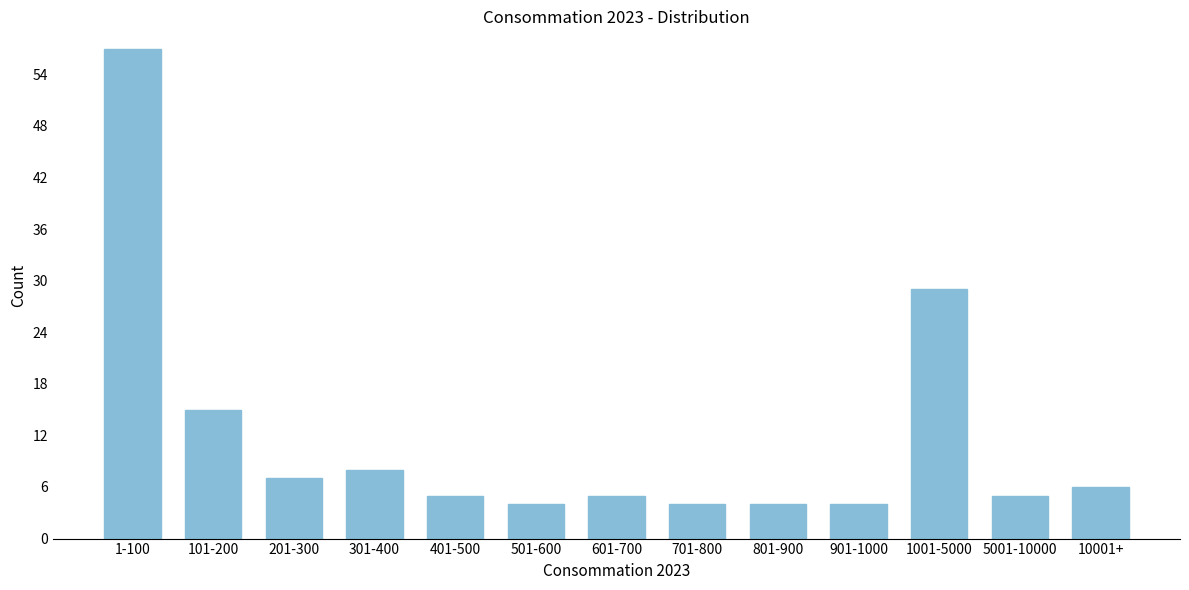

Reading left to right, transcribe all the data shown in this chart.

57	15	7	8	5	4	5	4	4	4	29	5	6